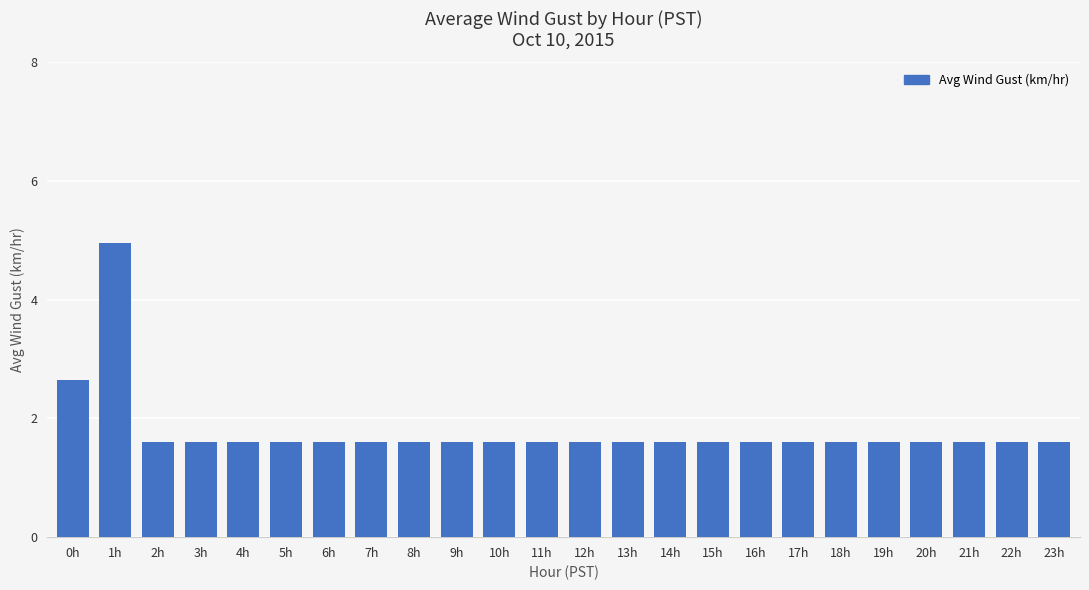

What is the ratio of the value at 17h to the value at 4h?

1.0